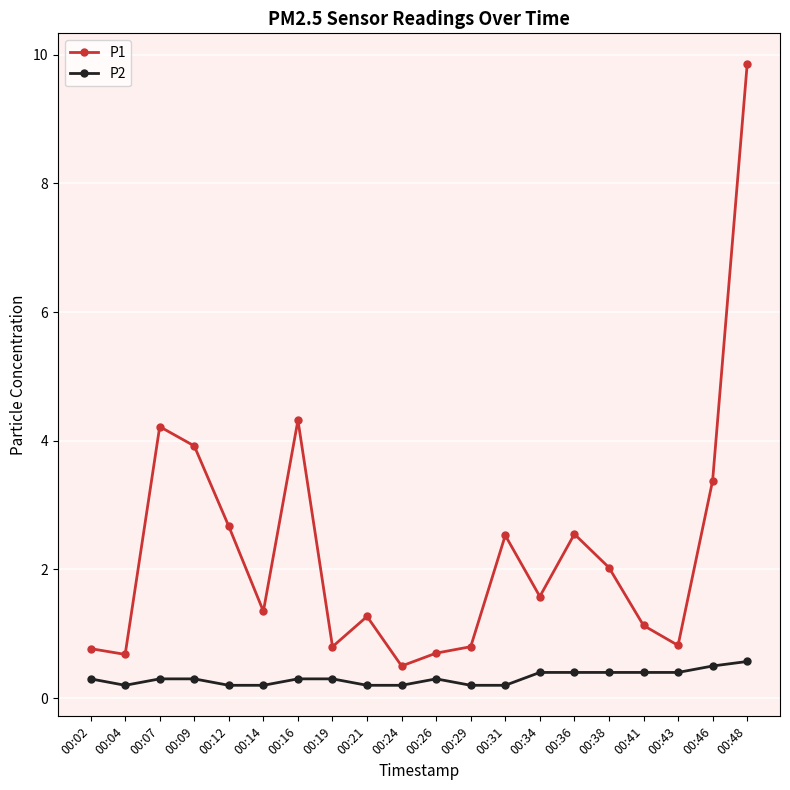

At which label does P1 first exceed 1?

00:07